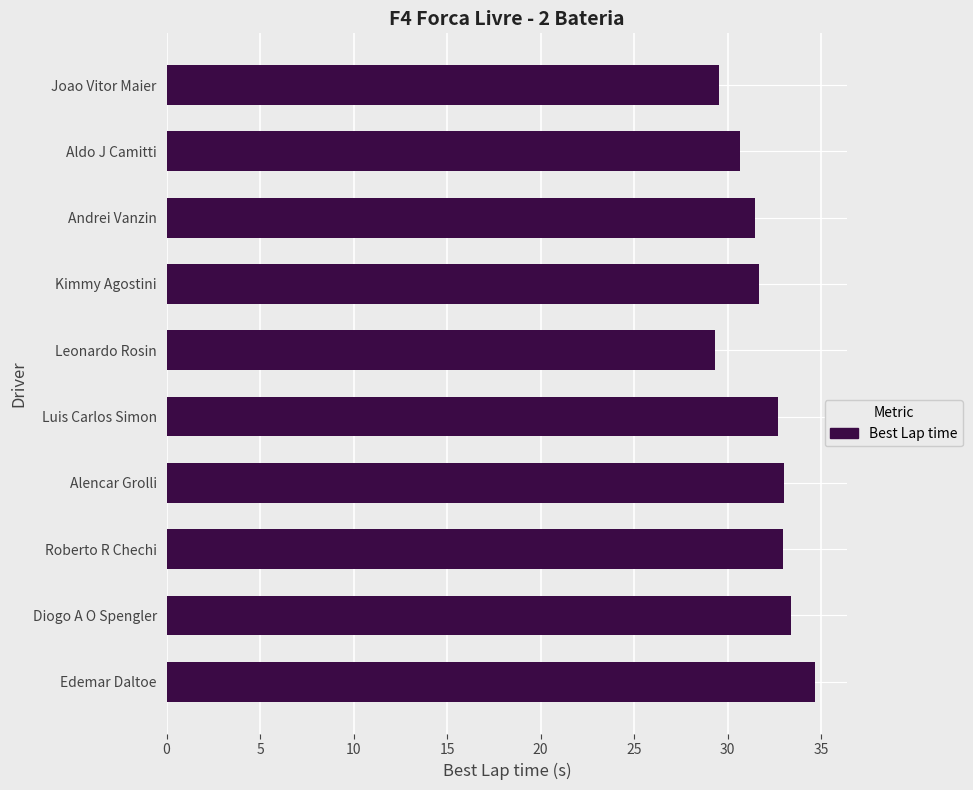

What is the average value?

31.9